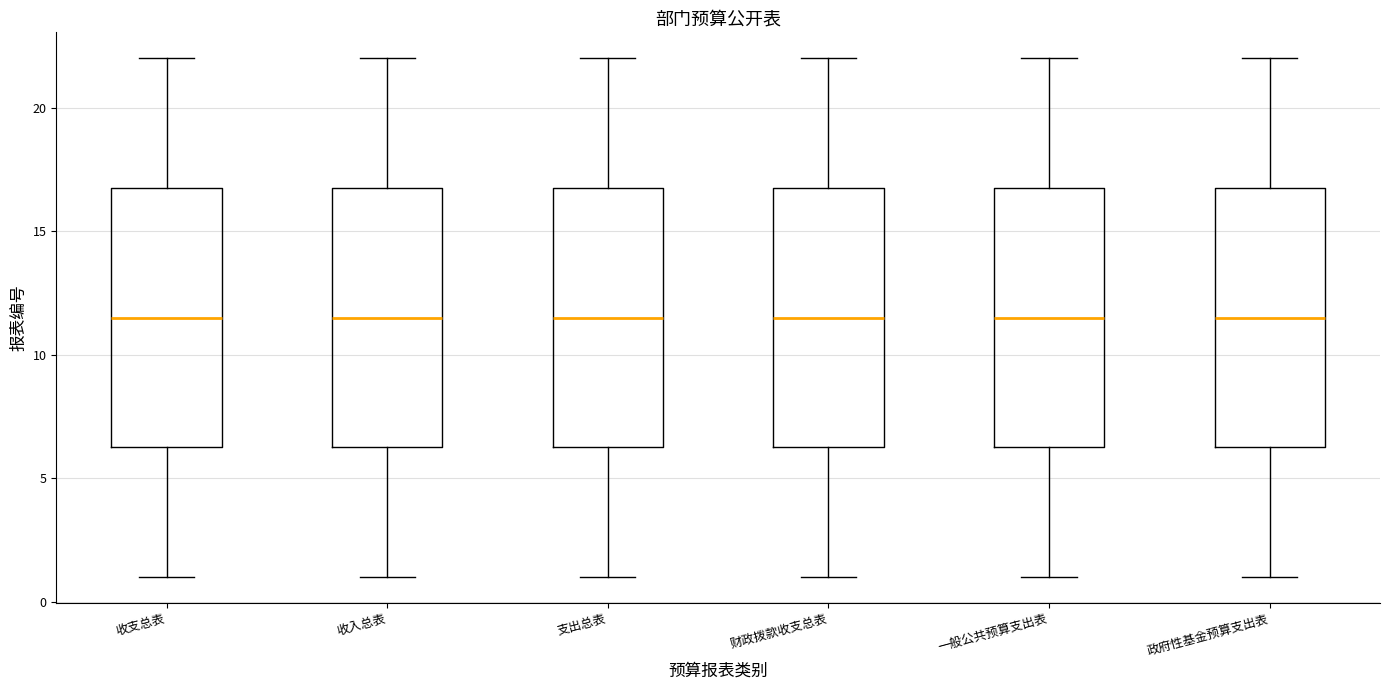

Reading left to right, transcribe this box plot: for each box, give where its median line is, the range the box spans, and where its two whiskers end, as read against the y-axis. The values are not printed on the chart, so give them approximately, as read against the axis.

收支总表: median 11.5, box 6.5 to 17.0, whiskers 1.0 to 22.0
收入总表: median 11.5, box 6.5 to 17.0, whiskers 1.0 to 22.0
支出总表: median 11.5, box 6.5 to 17.0, whiskers 1.0 to 22.0
财政拨款收支总表: median 11.5, box 6.5 to 17.0, whiskers 1.0 to 22.0
一般公共预算支出表: median 11.5, box 6.5 to 17.0, whiskers 1.0 to 22.0
政府性基金预算支出表: median 11.5, box 6.5 to 17.0, whiskers 1.0 to 22.0